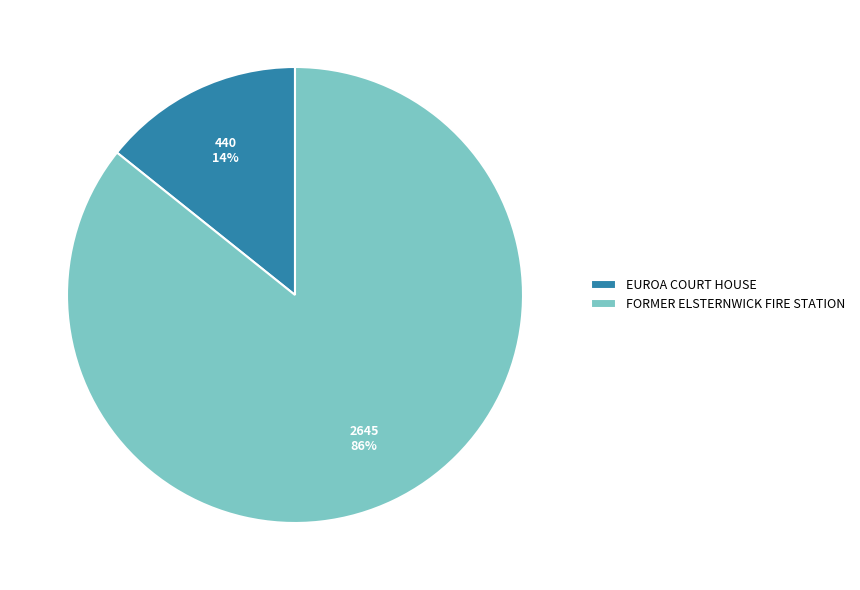

What percentage is the FORMER ELSTERNWICK FIRE STATION slice, to the nearest percent?

86%